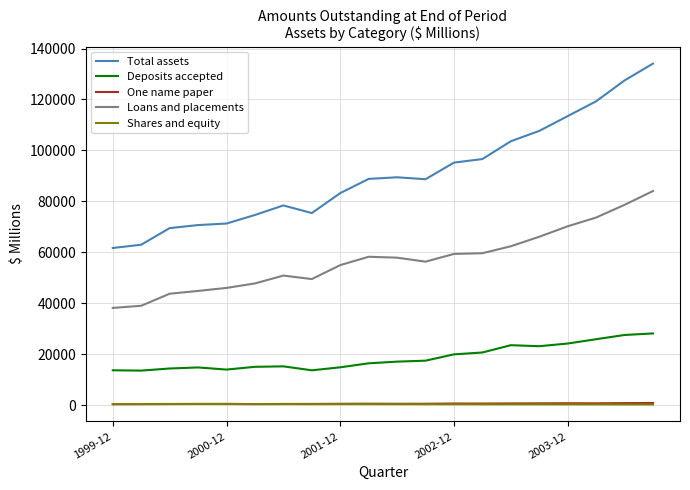

Which series has the widest spread of values?

Total assets